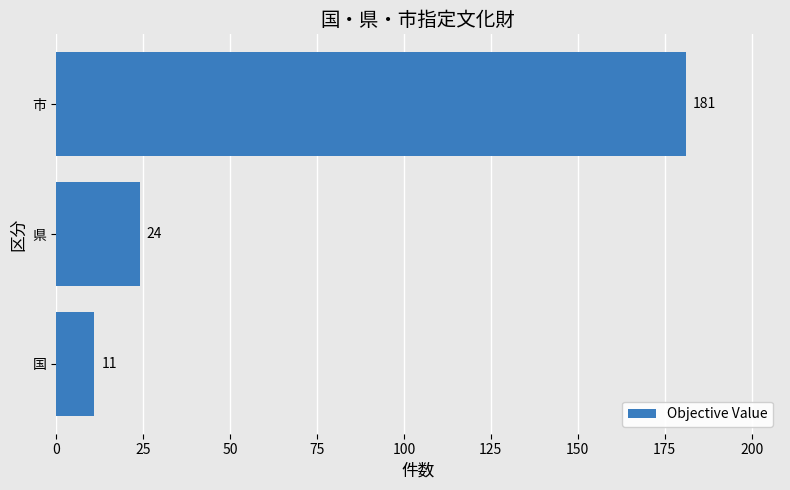

The chart shows a value of 242 at 市. True or false?

False